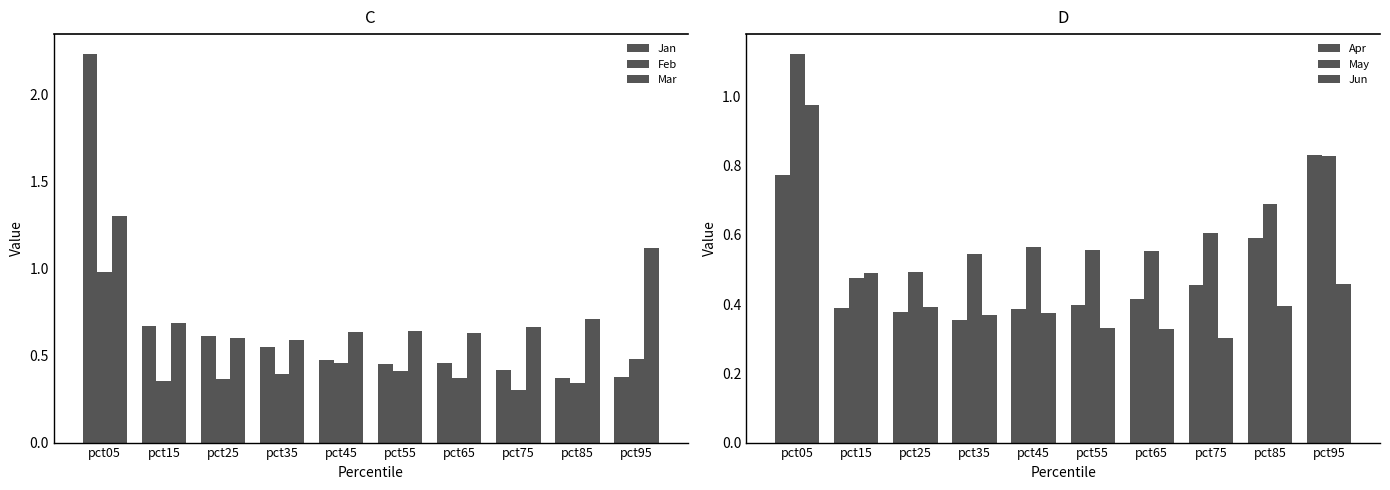

The value of Feb at pct75 is 0.5. True or false?

False